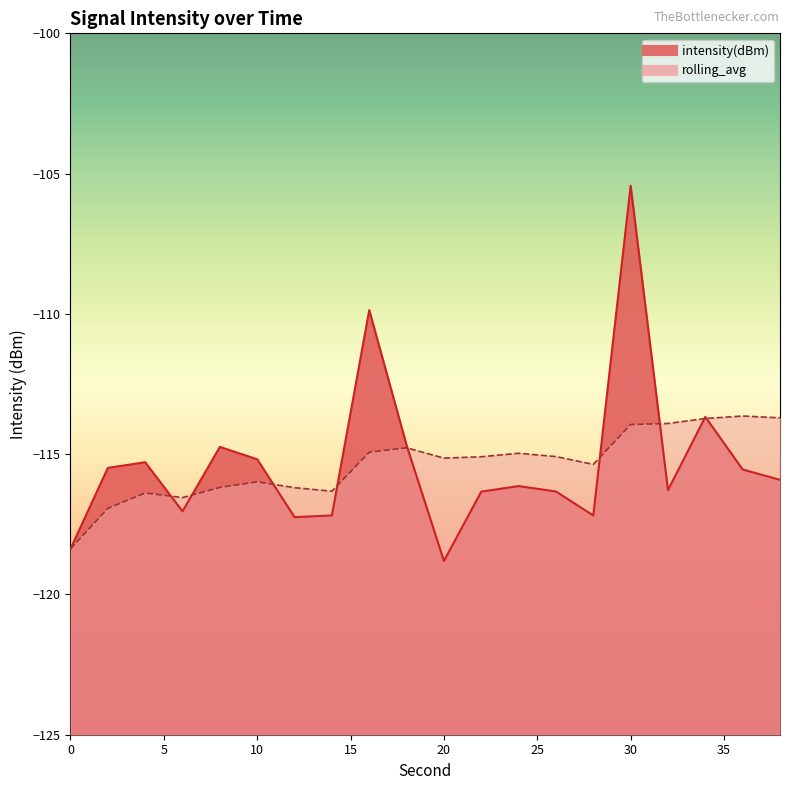

Which series has the largest total across all categories?

intensity(dBm)